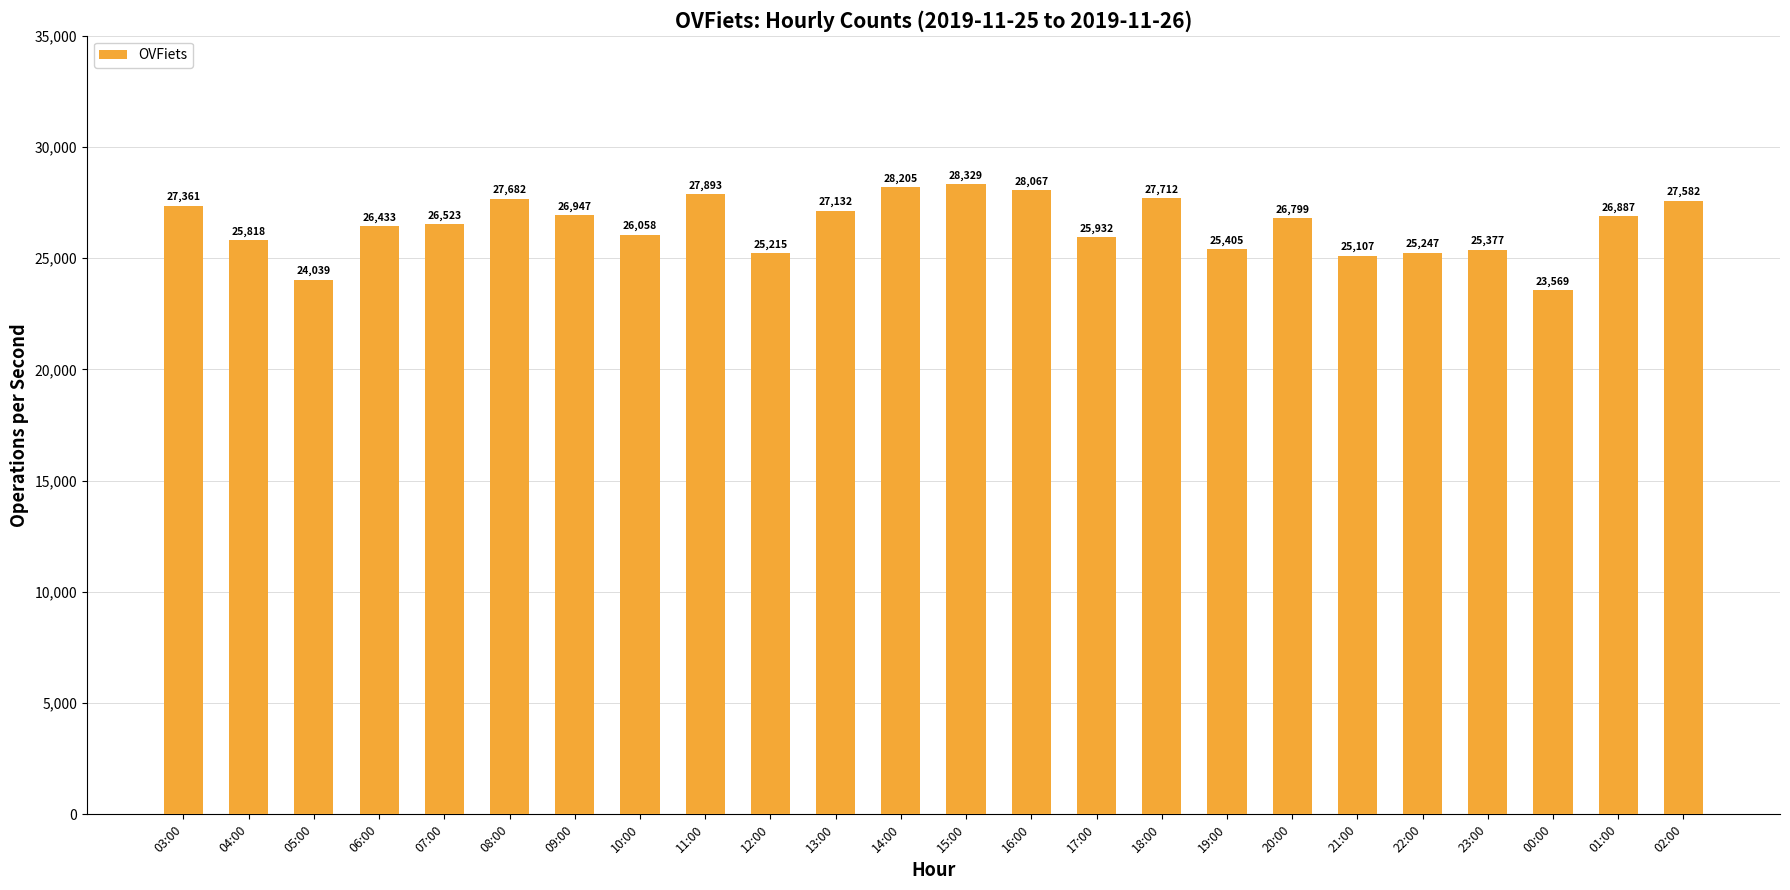

What is the approximate value at 00:00?

23569